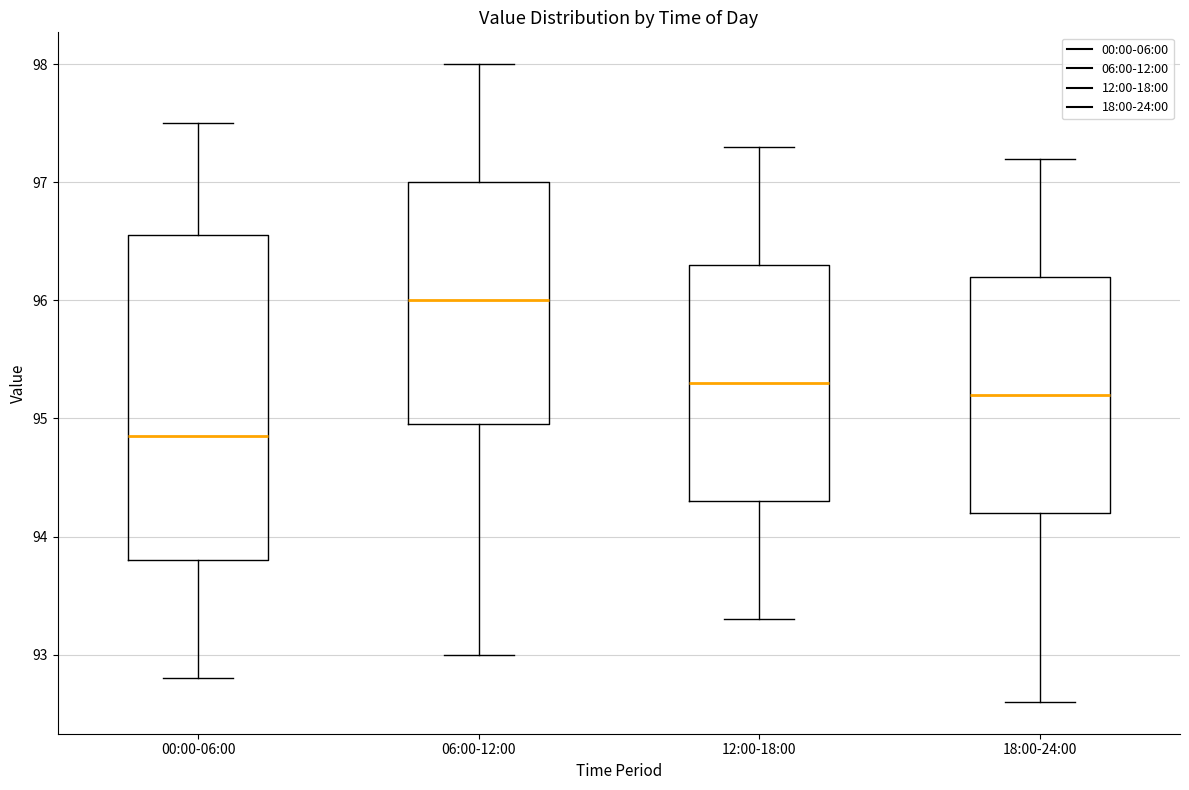

Where does the median line of the box for 18:00-24:00 sit on the y-axis? The values are not printed on the chart, so give them approximately, as read against the axis.

95.2